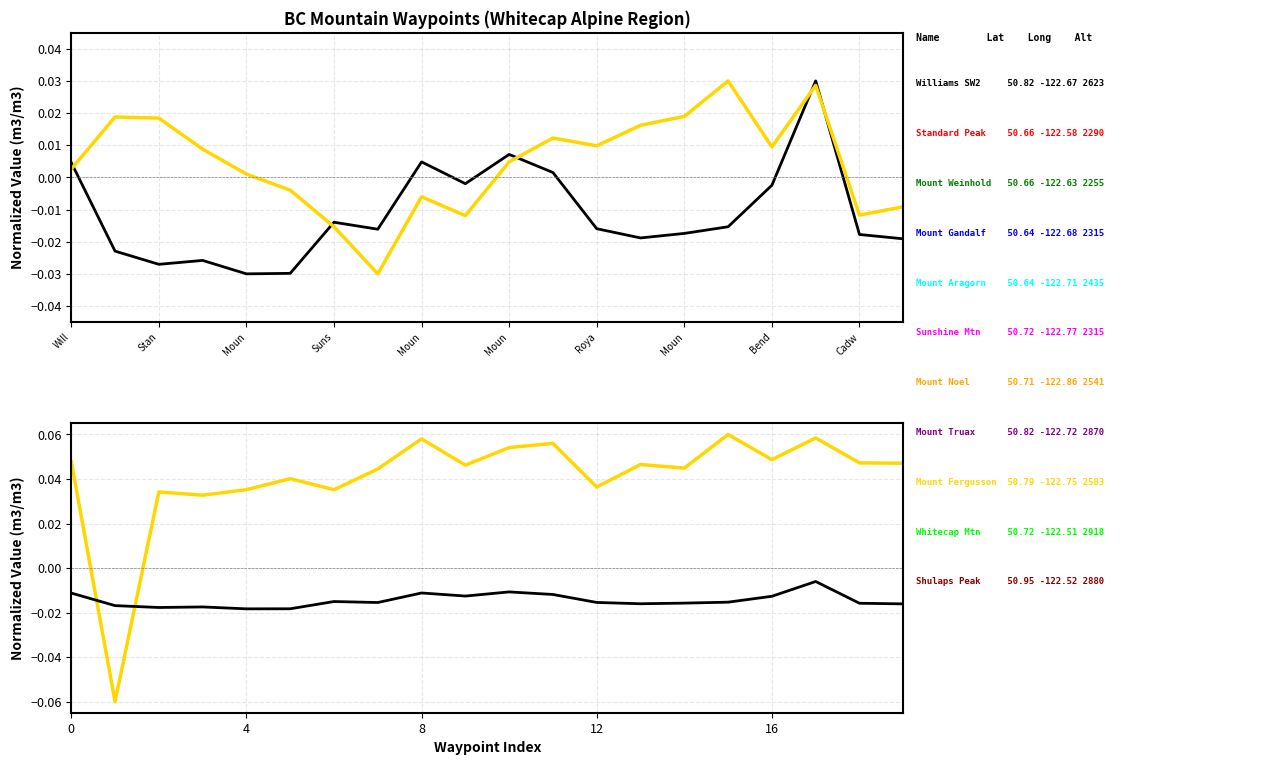

Between 14 and 17, which series saw the biggest shift?

Latitude